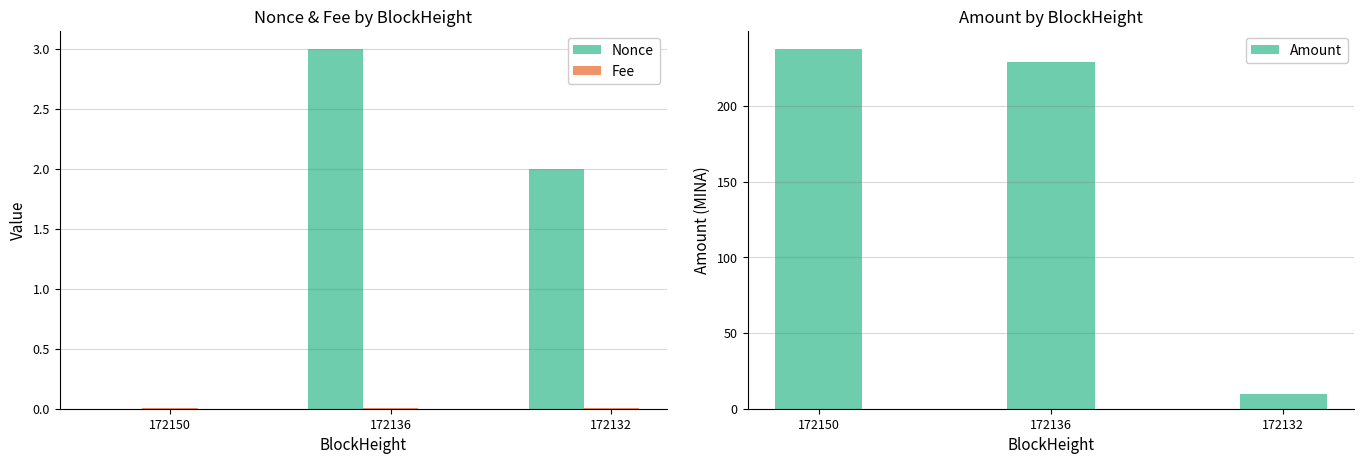

Which series has the largest total across all categories?

Amount